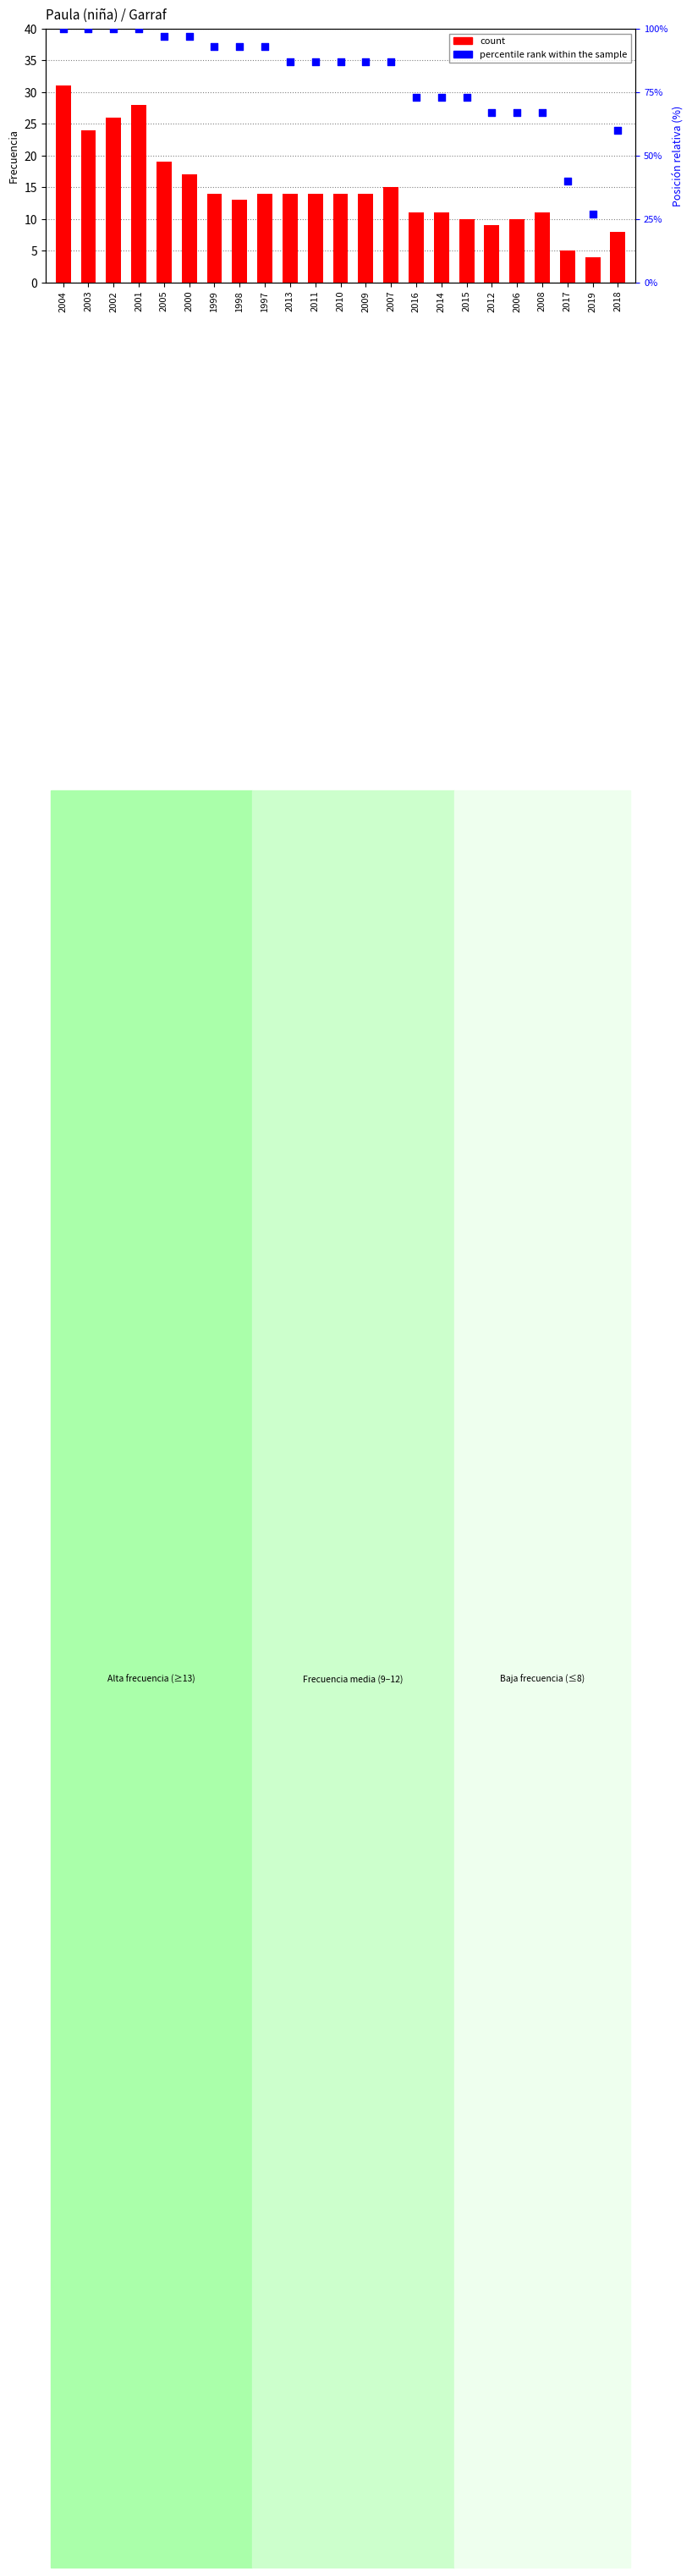

What is the total value across all series at 2011?

101